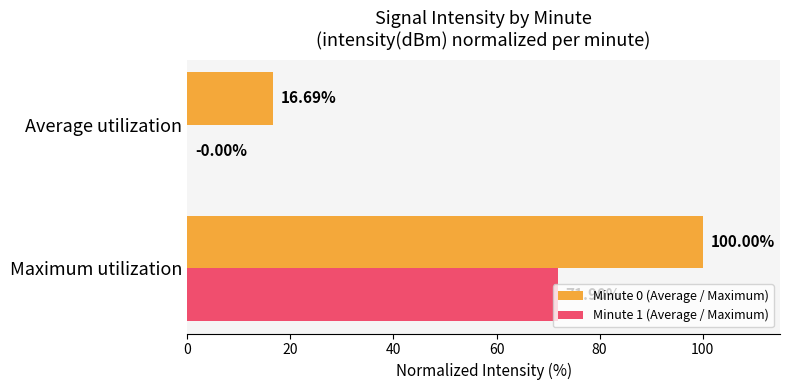

Which series has the largest total across all categories?

Minute 0 (Average / Maximum)